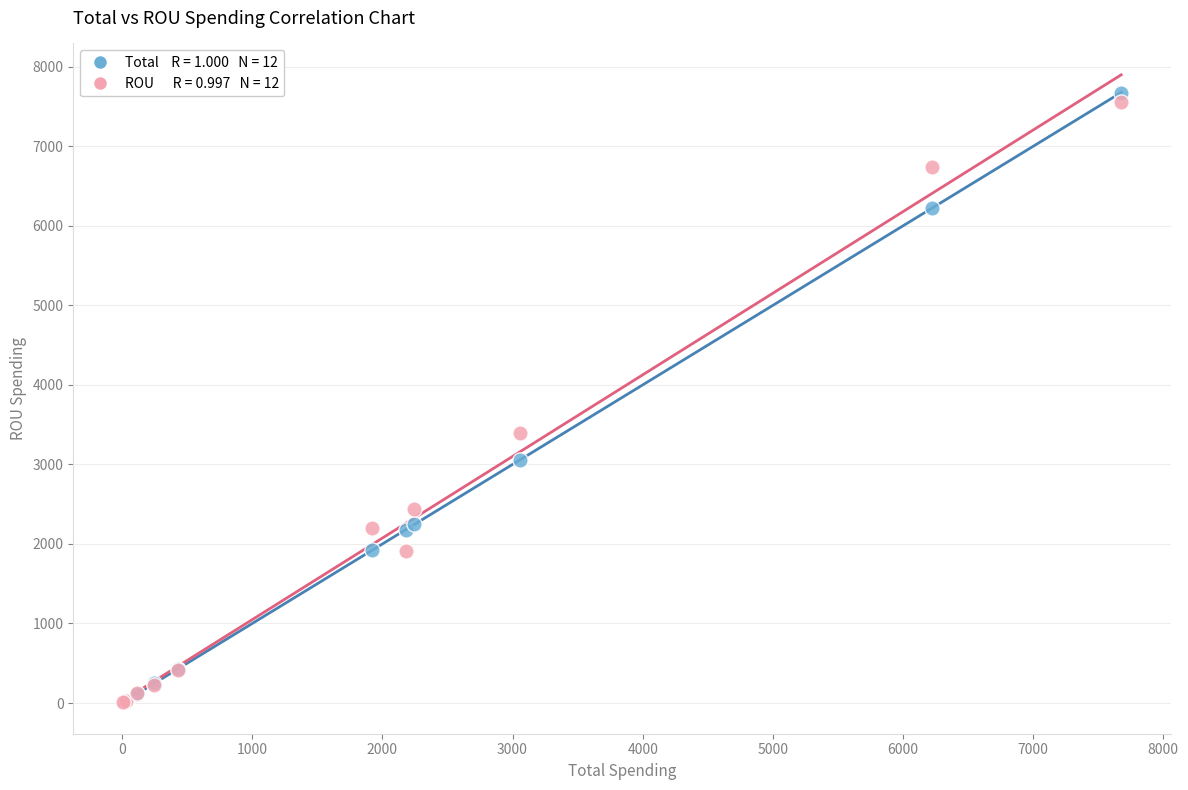

Across all series, what Y value is closest to 3842?

3389.6